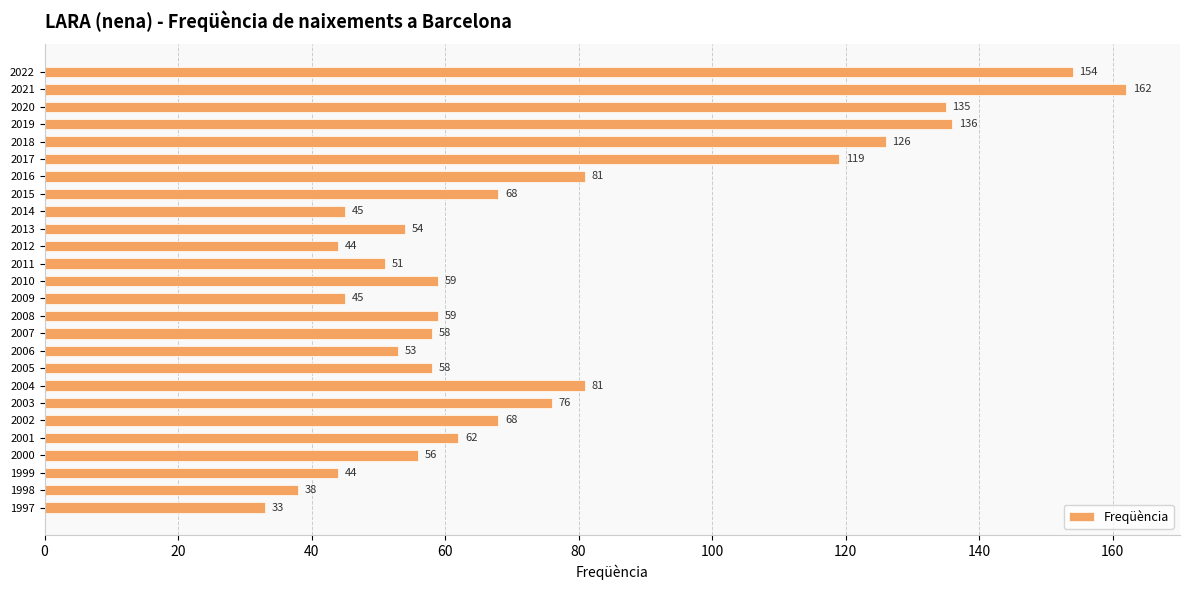

What is the sum of all values?

1965